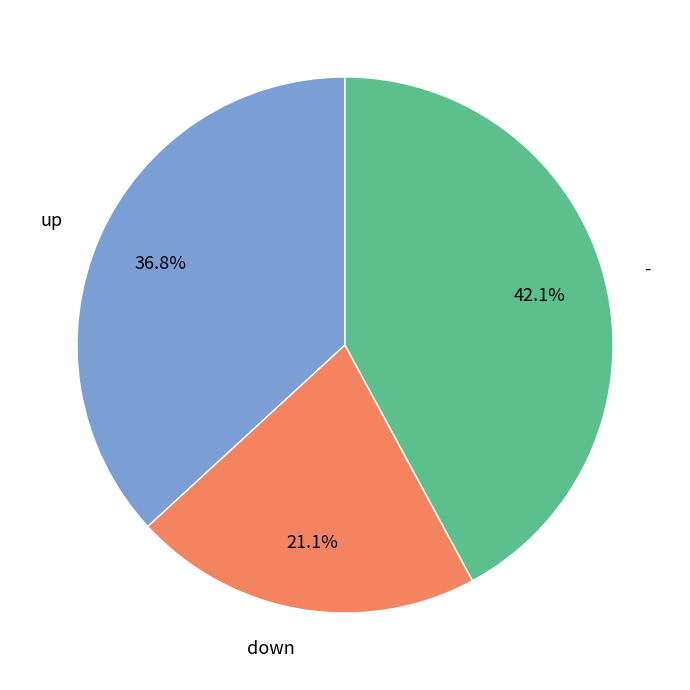

Is there a majority slice in this chart?

No